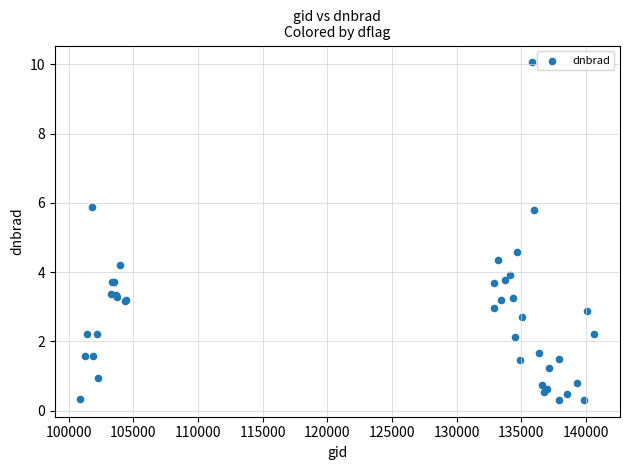

What Y value in the scatter plot is closest to 5?

4.6